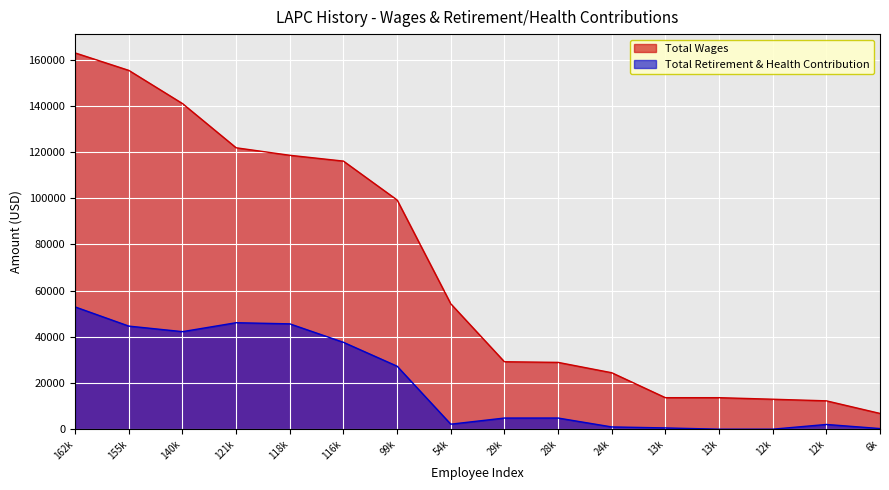

True or false: Total Wages and Total Retirement & Health Contribution cross at least once.

False